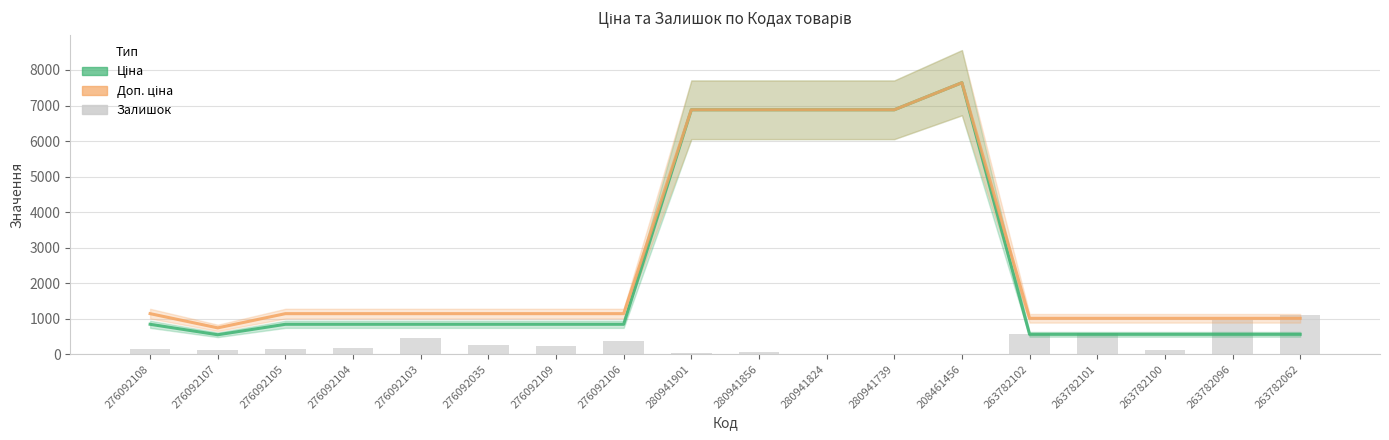

Reading left to right, list all the values displayed in this chart.

Ціна: 276092108=842.8	276092107=547.8	276092105=842.8	276092104=842.8	276092103=842.8	276092035=842.8	276092109=842.8	276092106=842.8	280941901=6879.5	280941856=6879.5	280941824=6879.5	280941739=6879.5	208461456=7641.9	263782102=560.2	263782101=560.2	263782100=560.2	263782096=560.2	263782062=560.2
Доп. ціна: 276092108=1142.1	276092107=742.0	276092105=1142.1	276092104=1142.1	276092103=1142.1	276092035=1142.1	276092109=1142.1	276092106=1142.1	280941901=6879.5	280941856=6879.5	280941824=6879.5	280941739=6879.5	208461456=7641.9	263782102=1011.0	263782101=1011.0	263782100=1011.0	263782096=1011.0	263782062=1011.0
Залишок: 276092108=144.0	276092107=107.0	276092105=149.0	276092104=167.0	276092103=446.0	276092035=268.0	276092109=231.0	276092106=362.0	280941901=33.0	280941856=72.0	280941824=17.0	280941739=9.0	208461456=11.0	263782102=566.0	263782101=587.0	263782100=105.0	263782096=977.0	263782062=1105.0